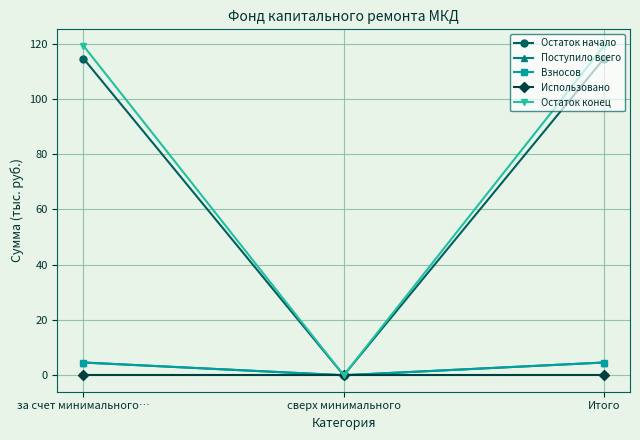

At which label is Взносов closest to 2?

сверх минимального